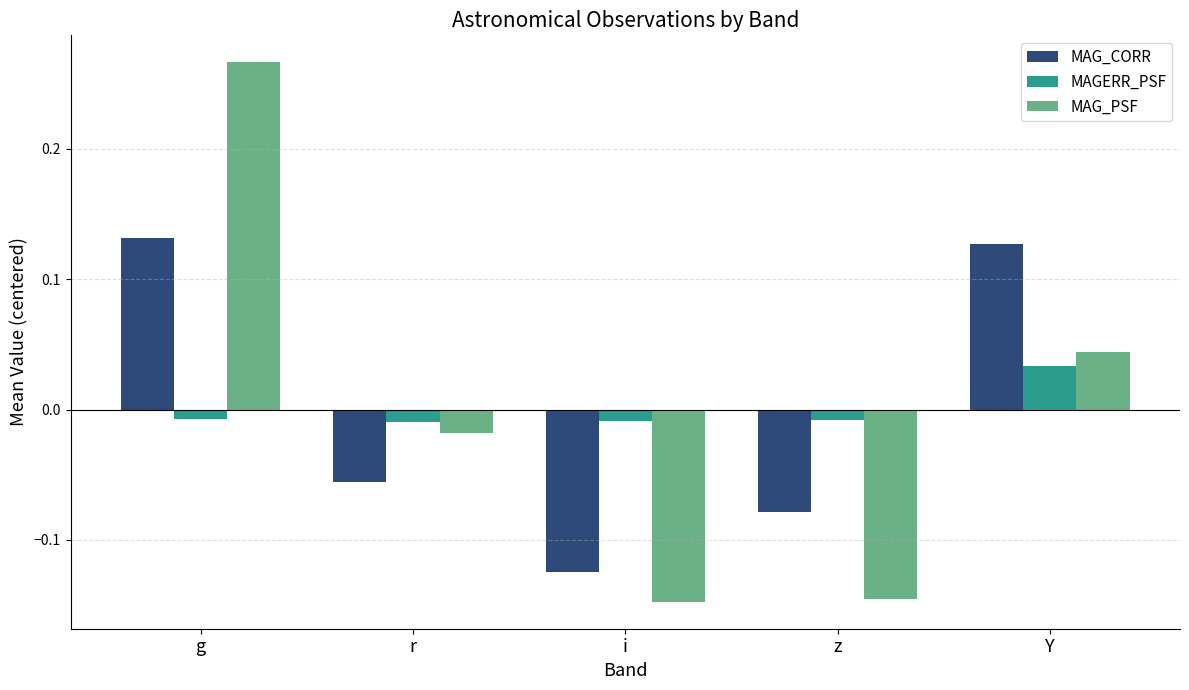

At which category does the chart reach its peak across all series?

g